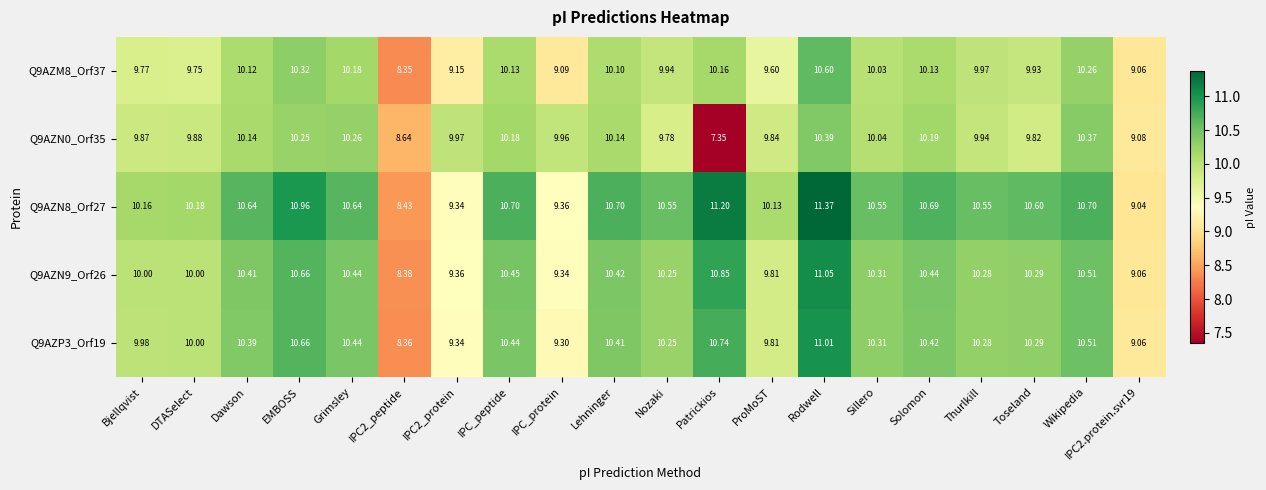

Which label corresponds to the smallest value in the chart?

Patrickios